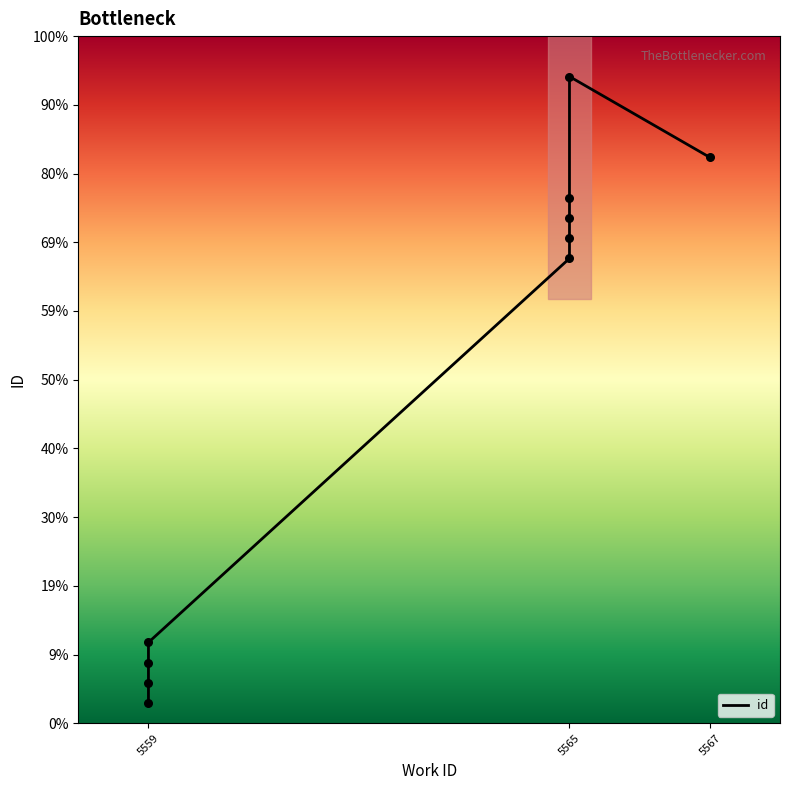

What is the change in value from 5559 to 5559?

+3